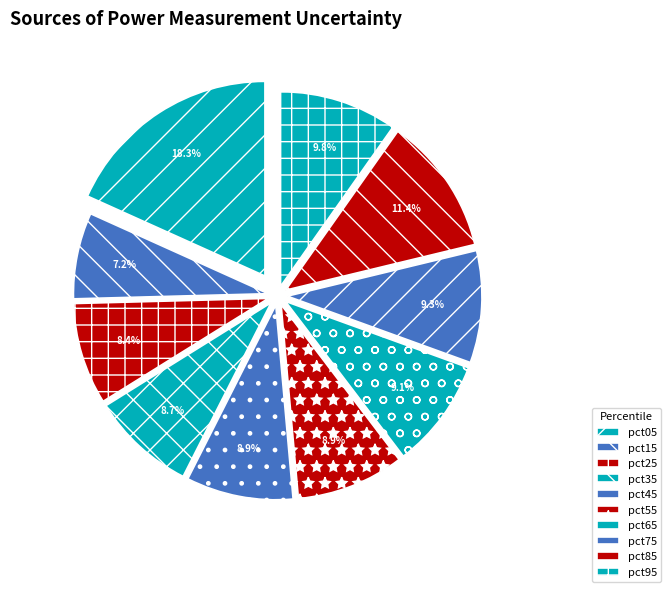

To the nearest percent, what is the difference between the largest and smallest slice percentages?

11%